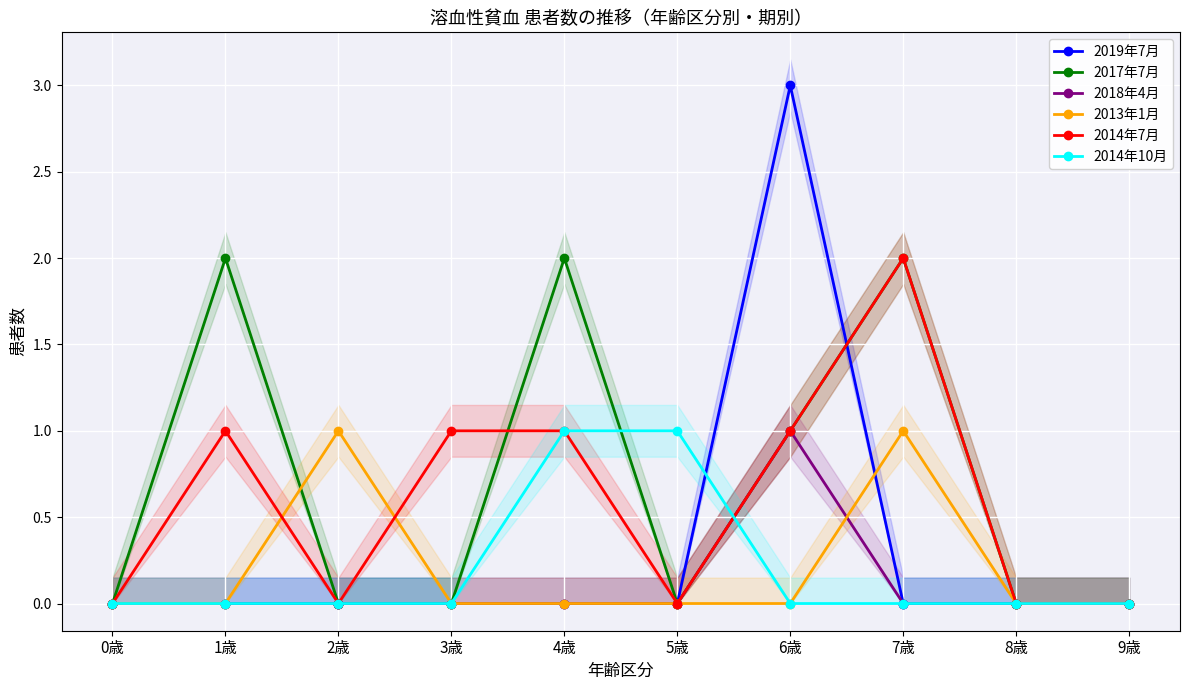

The 2014年7月 series shows 2 at 7歳. True or false?

True